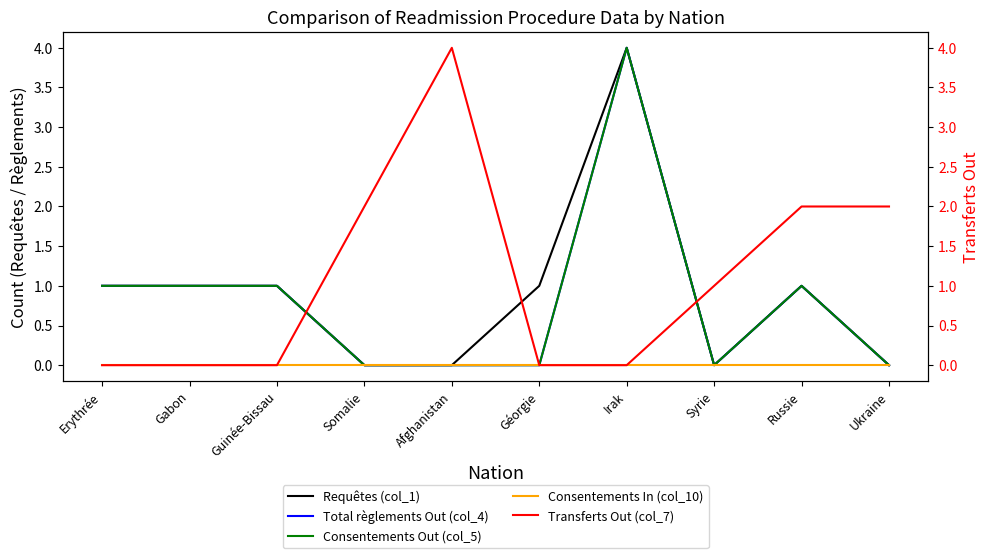

What position from the right is Gabon?

9